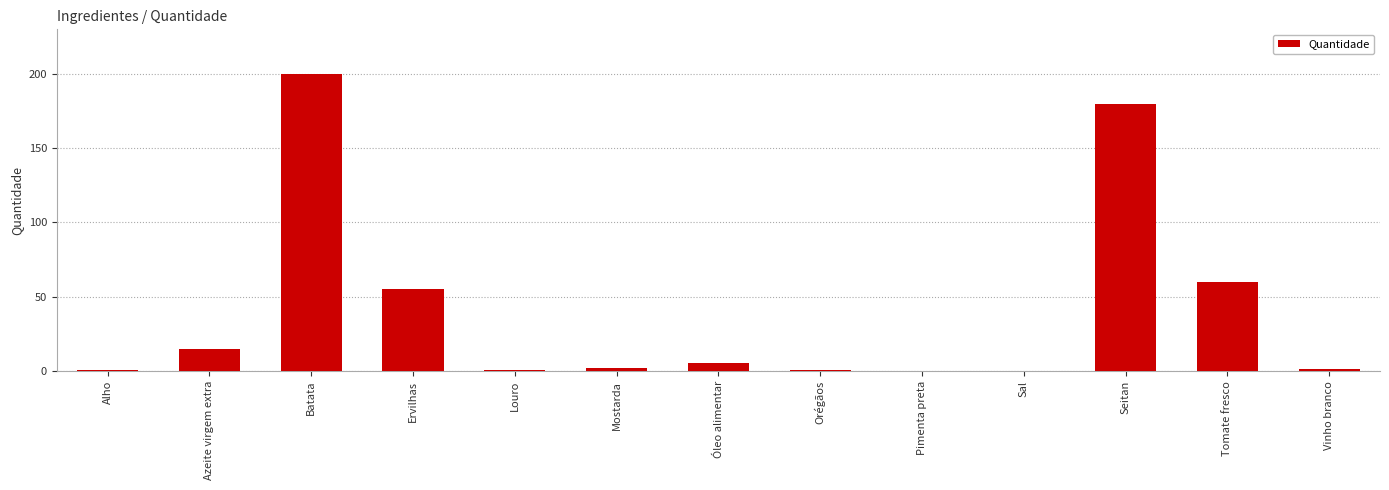

What is the sum of all values?

519.8